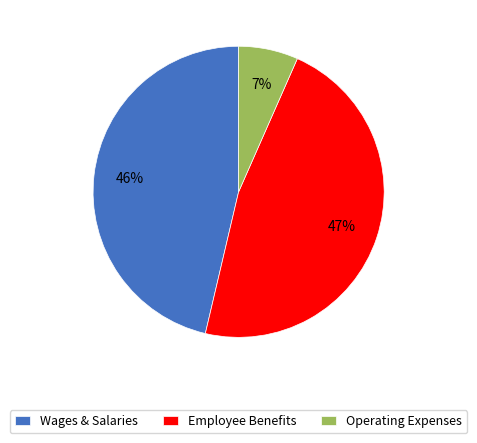

Does any single category account for the majority?

No